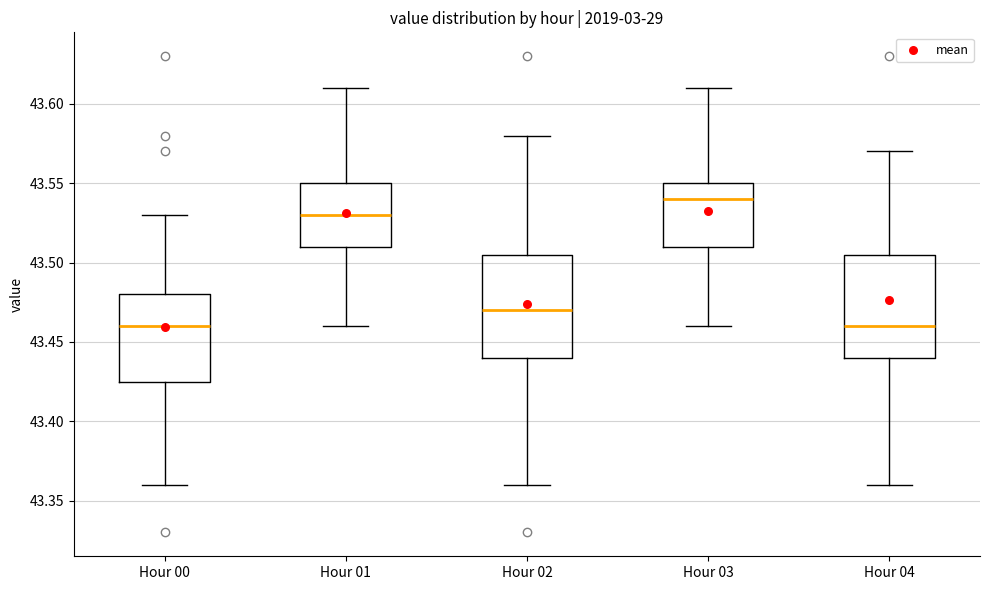

Which box has the highest median line?

Hour 03